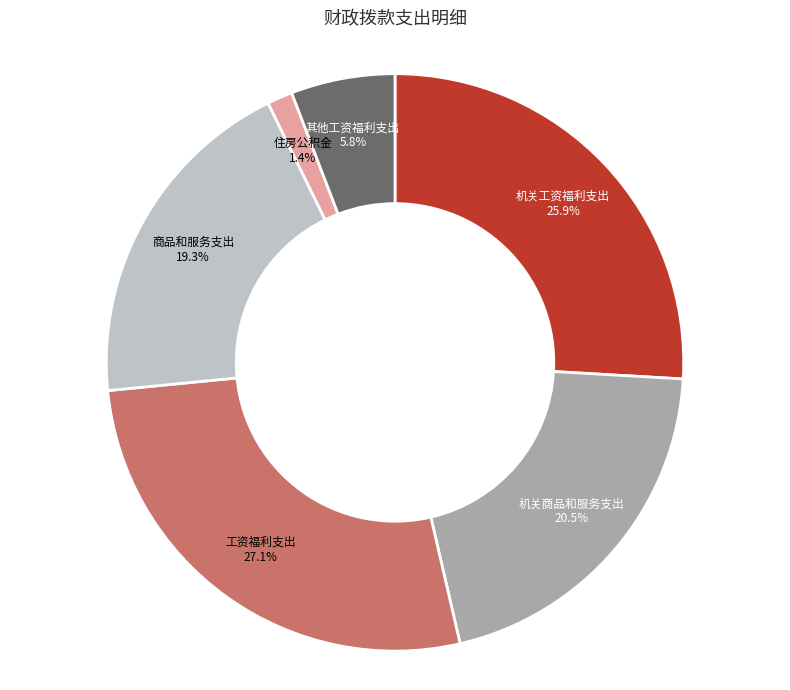

Count the number of slices in the pie.

6